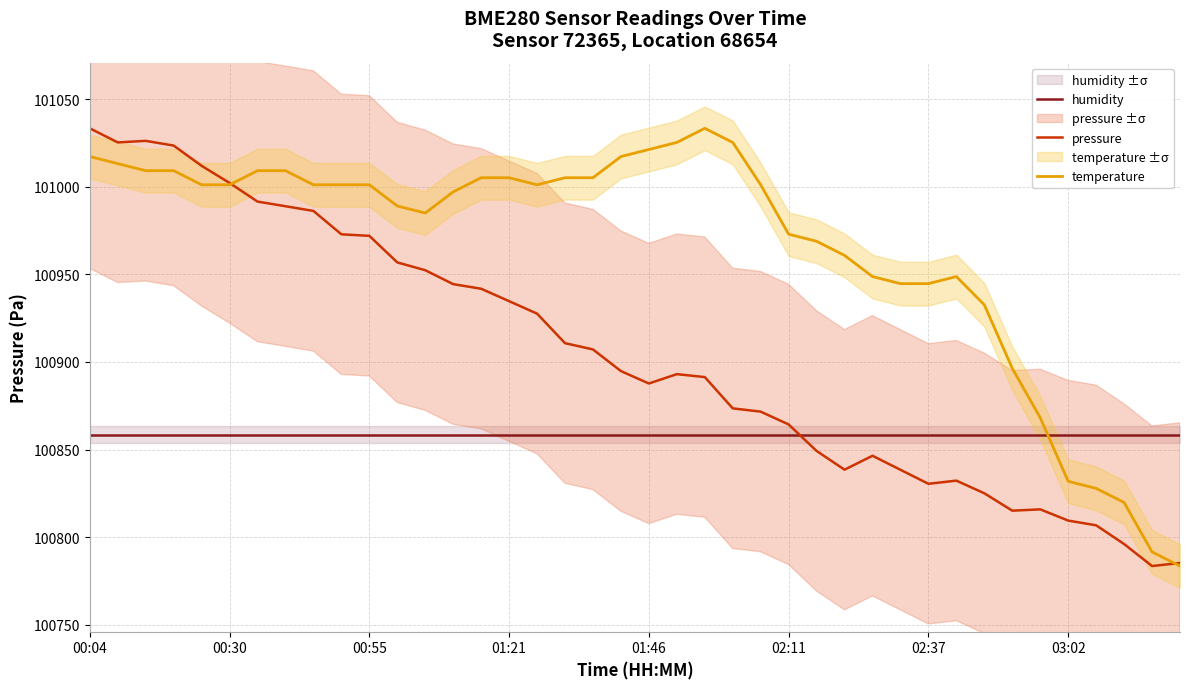

Which series has the largest total across all categories?

temperature